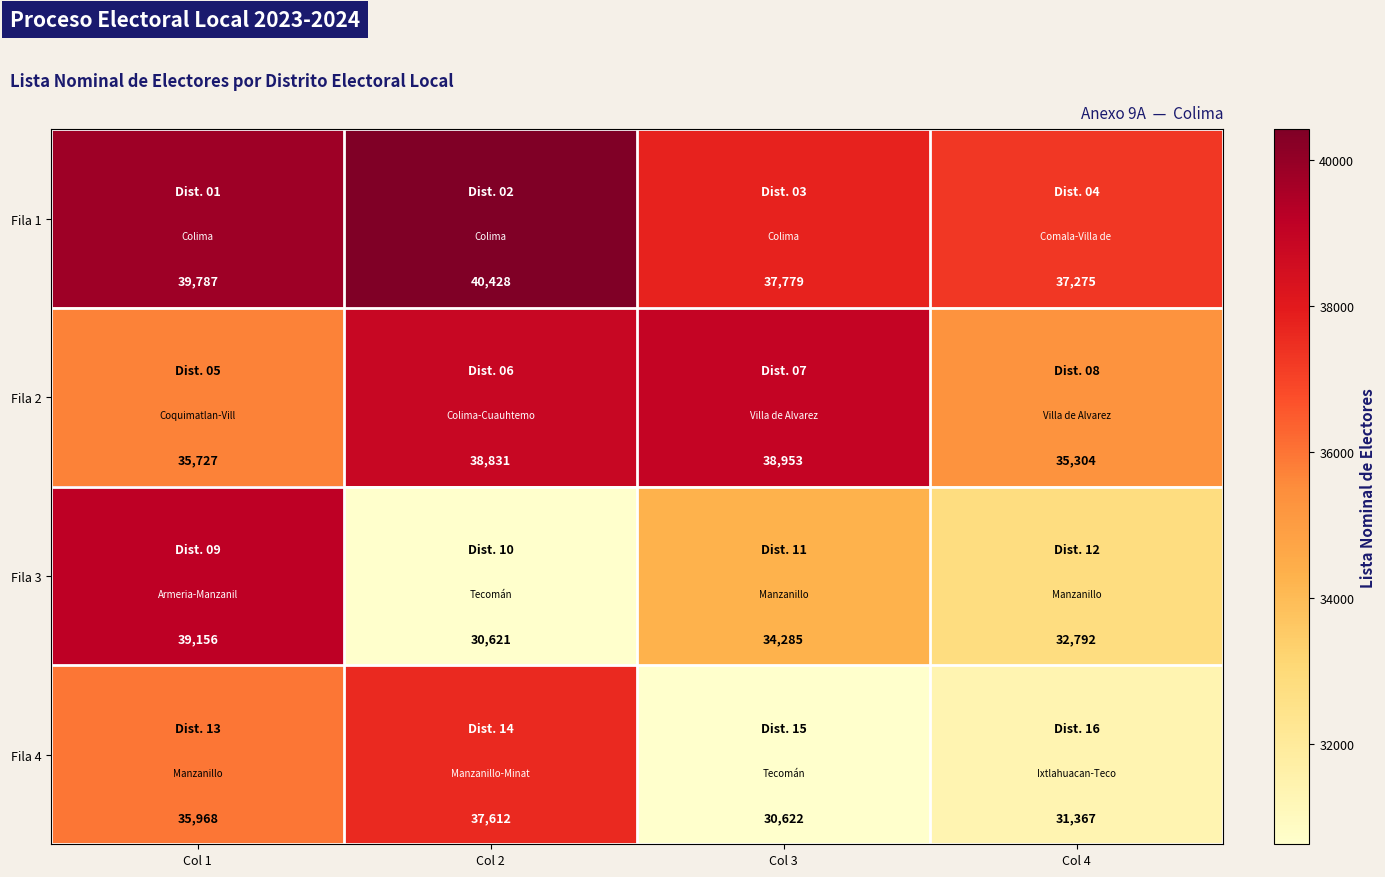

What is the difference between the maximum and minimum values in the Fila 1 series?

3153